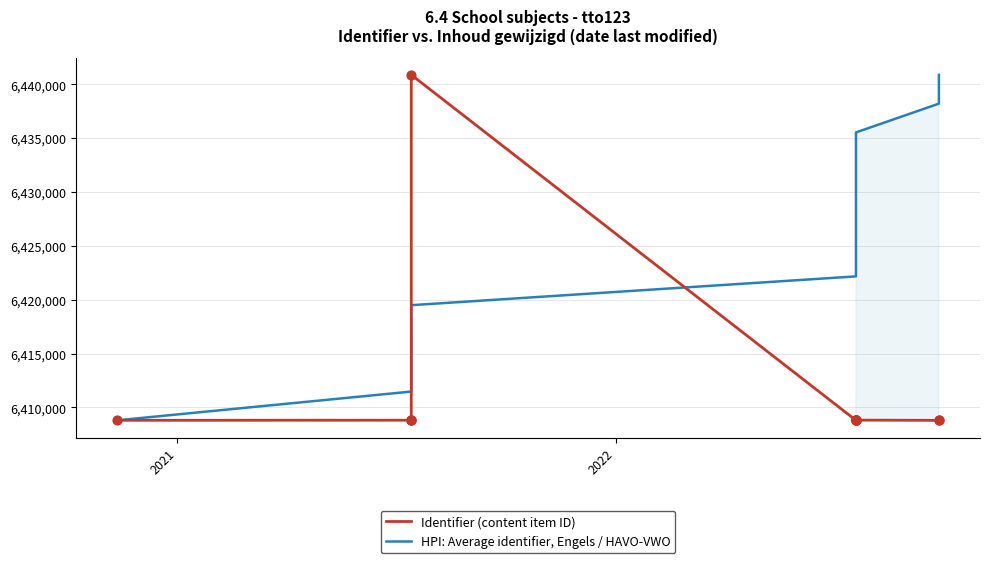

Is the value of Identifier (content item ID) at 12 greater than the value of HPI: Average identifier, Engels / HAVO-VWO at 4?

No